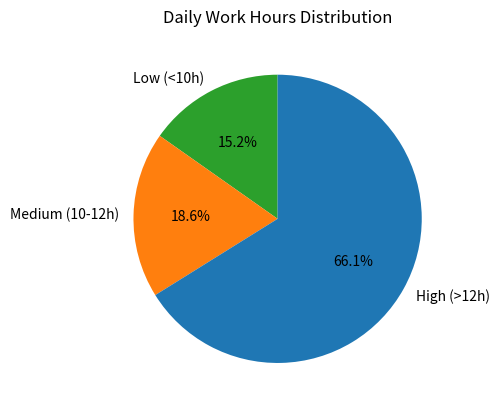

Combined, what portion of the pie is Low (<10h) and High (>12h)?

81.4%